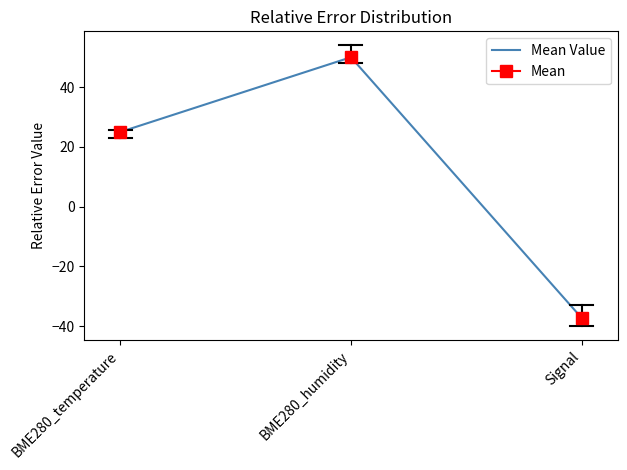

Rank the categories by value from lowest to highest.

Signal, BME280_temperature, BME280_humidity